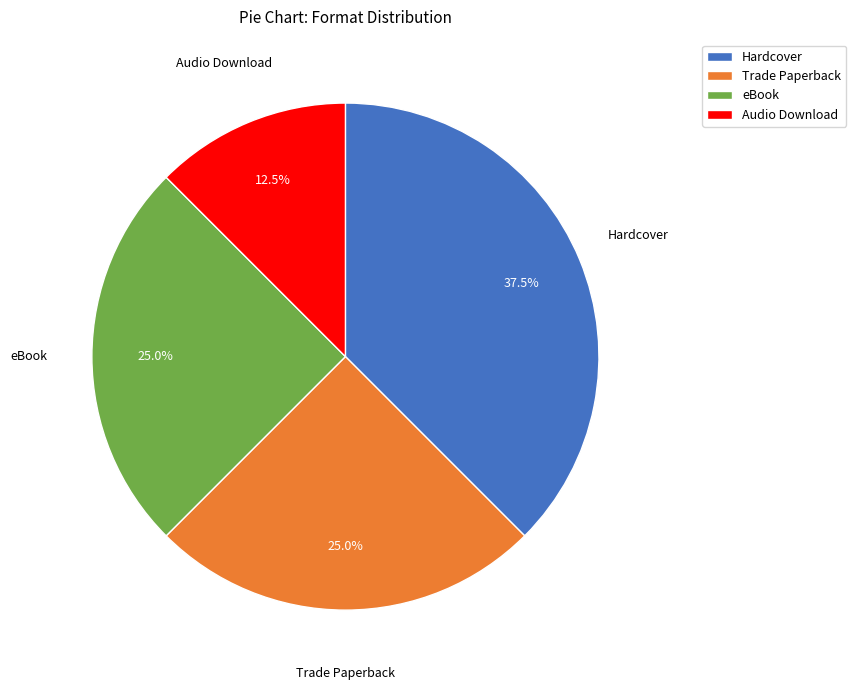

What percentage is the eBook slice, to the nearest percent?

25%